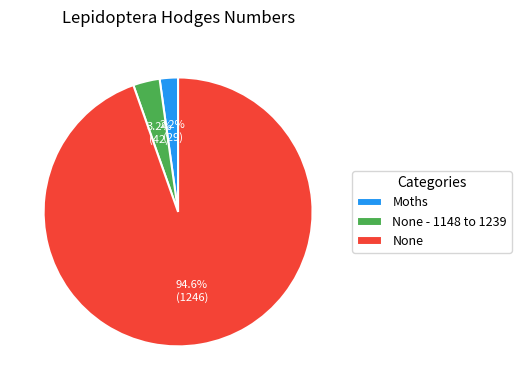

Rank the categories by value from highest to lowest.

None, None - 1148 to 1239, Moths